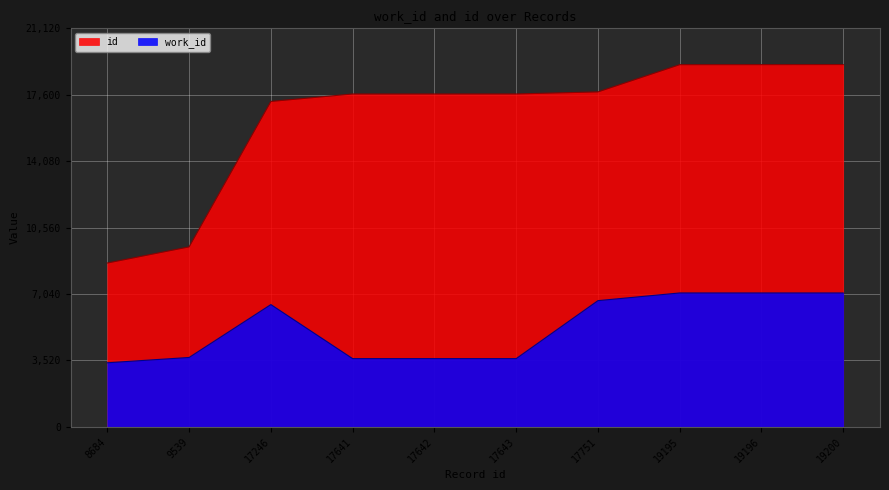

How many lines are shown in the chart?

2